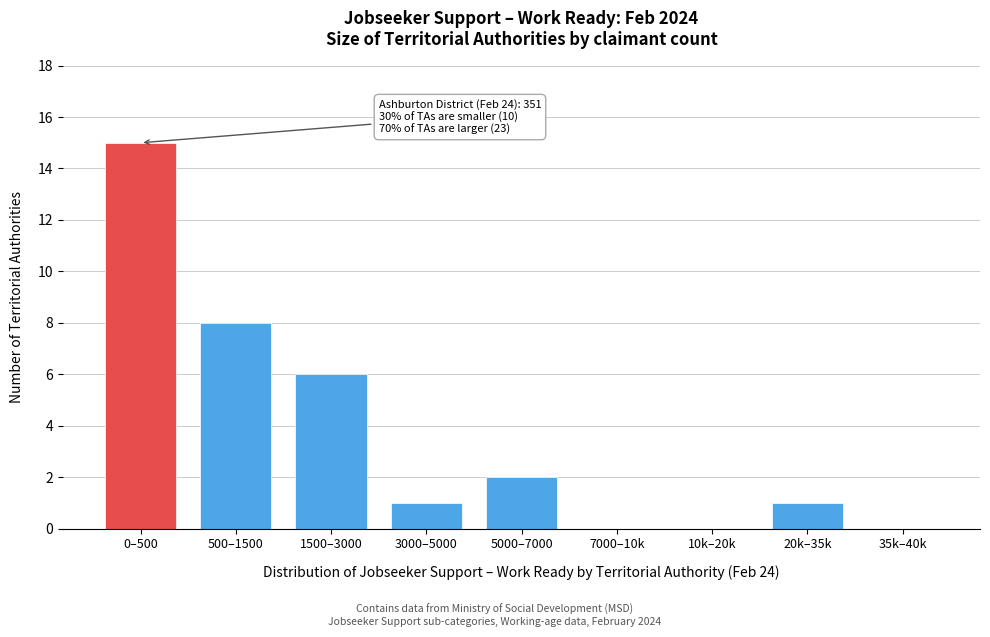

Reading left to right, extract all data points from this chart.

0–500=15	500–1500=8	1500–3000=6	3000–5000=1	5000–7000=2	7000–10k=0	10k–20k=0	20k–35k=1	35k–40k=0